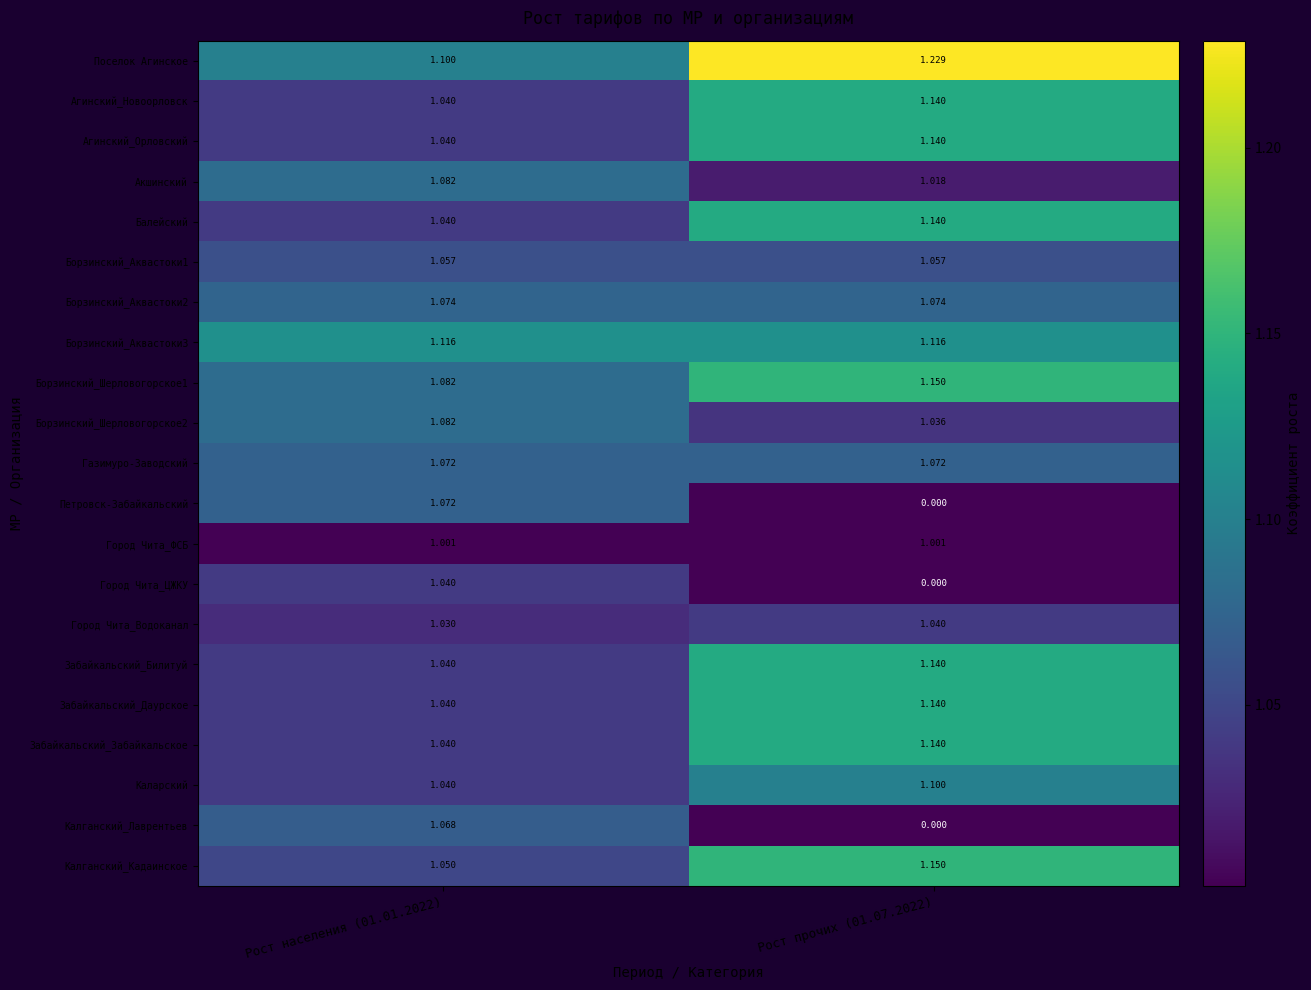

Is the value of Калганский_Лаврентьев at Рост прочих (01.07.2022) greater than the value of Газимуро-Заводский at Рост населения (01.01.2022)?

No